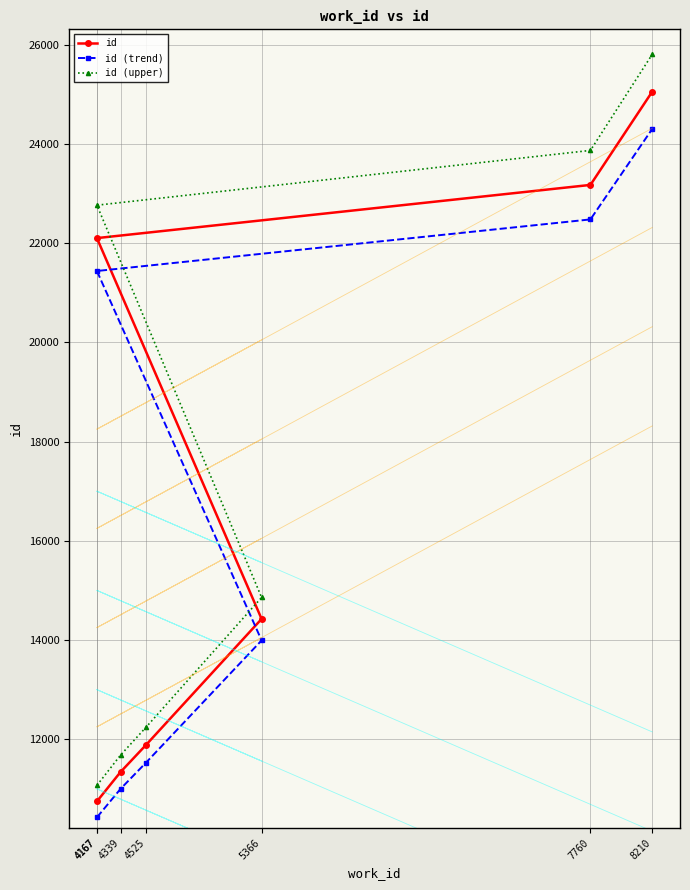

Which has a higher value, 4167 or 4167?

4167